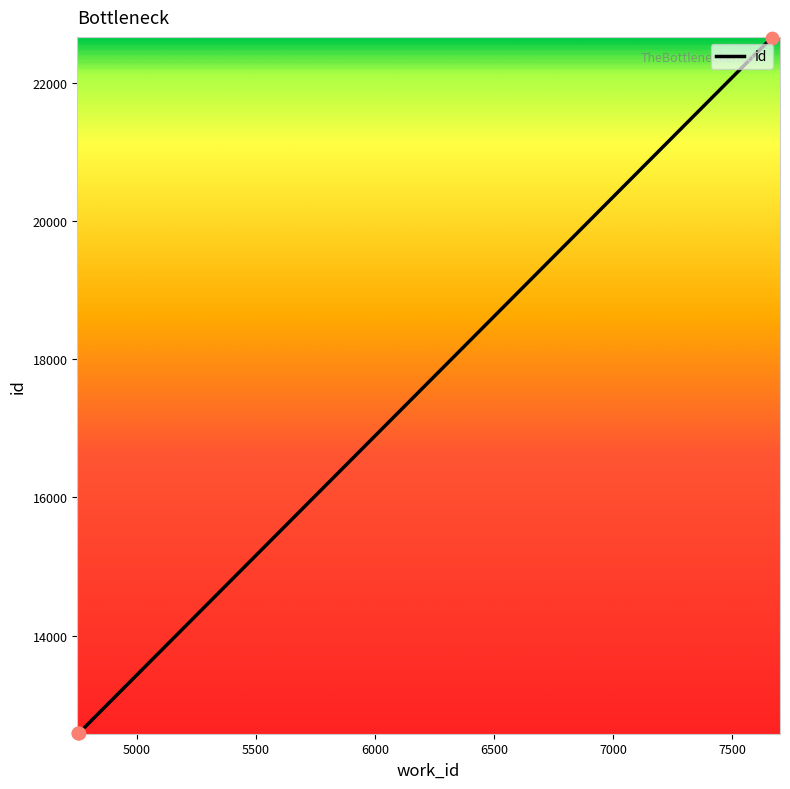

True or false: there are more than 2 points higher than both neighbors.

False